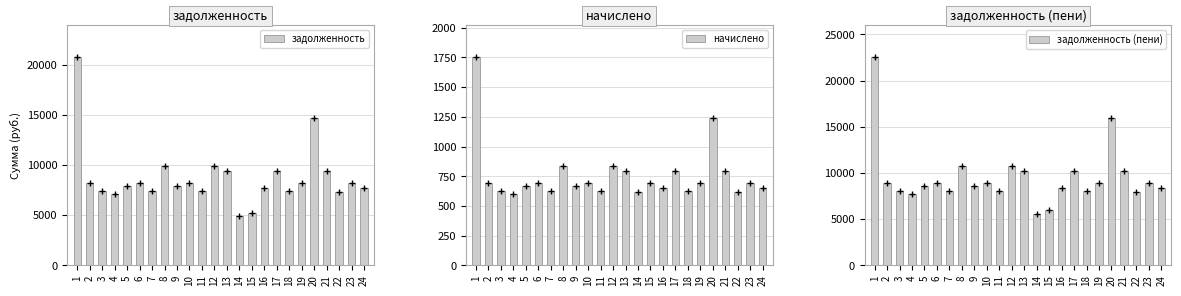

Which has a higher value, 24 or 8?

8